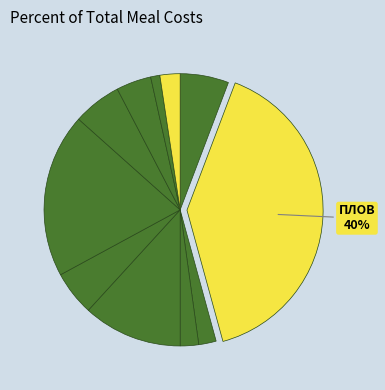

What is the smallest slice in the pie chart?

ХЛЕБ РЖАНОЙ